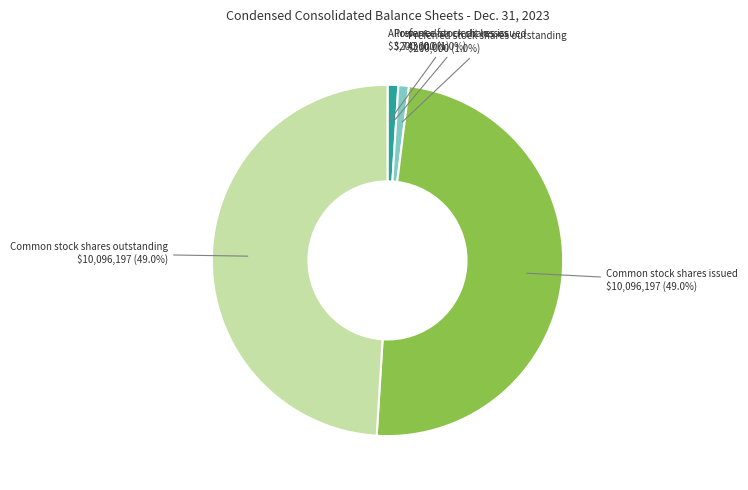

Is there any slice that represents more than half of the pie?

No